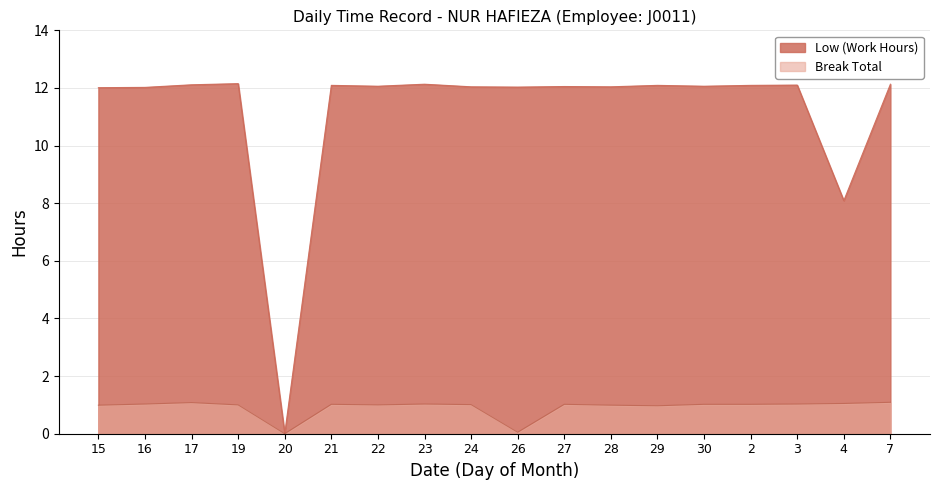

True or false: Low (Work Hours) and Break Total cross at least once.

False